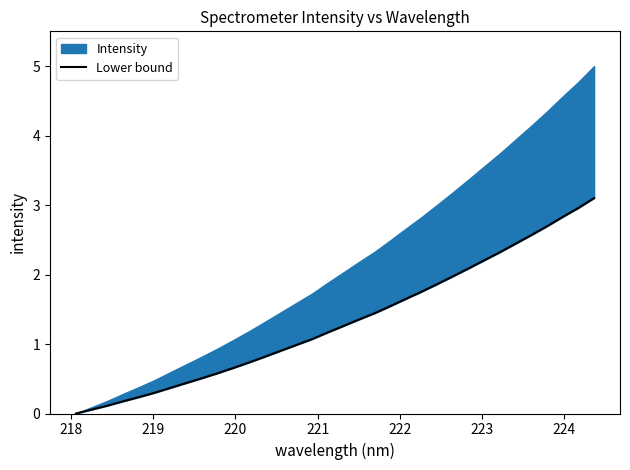

True or false: there are more than 1 points higher than both neighbors.

False